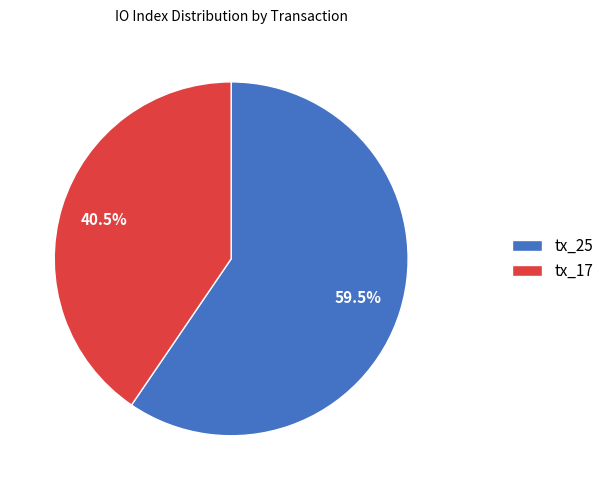

To the nearest percent, what is the difference between the largest and smallest slice percentages?

19%